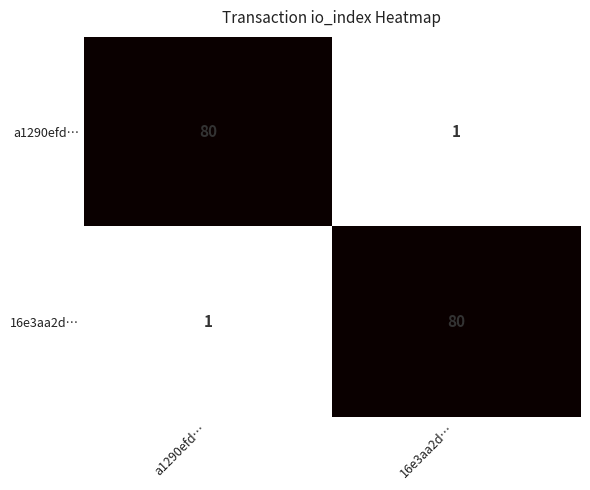

What is the total value across all series at 16e3aa2d…?

81